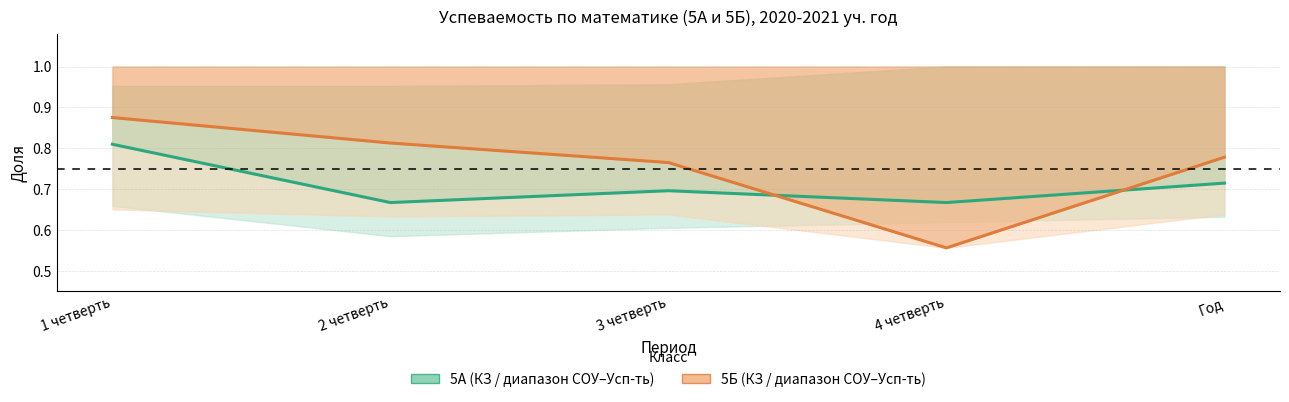

Is it true that КЗ % (5Б) equals 1.1 at 3 четверть?

False